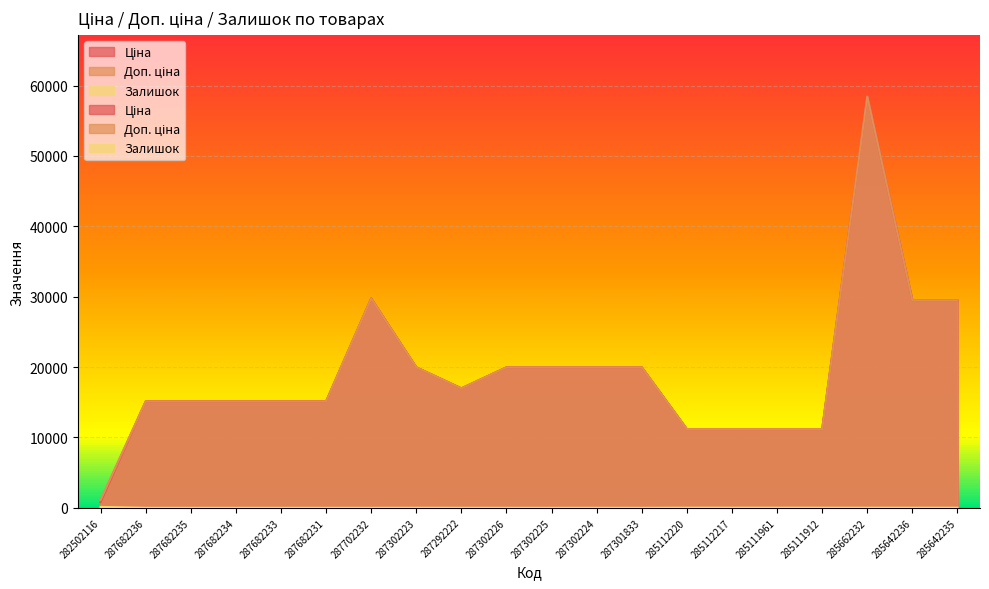

What is the difference between the highest and lowest values at 285642236?

29477.5